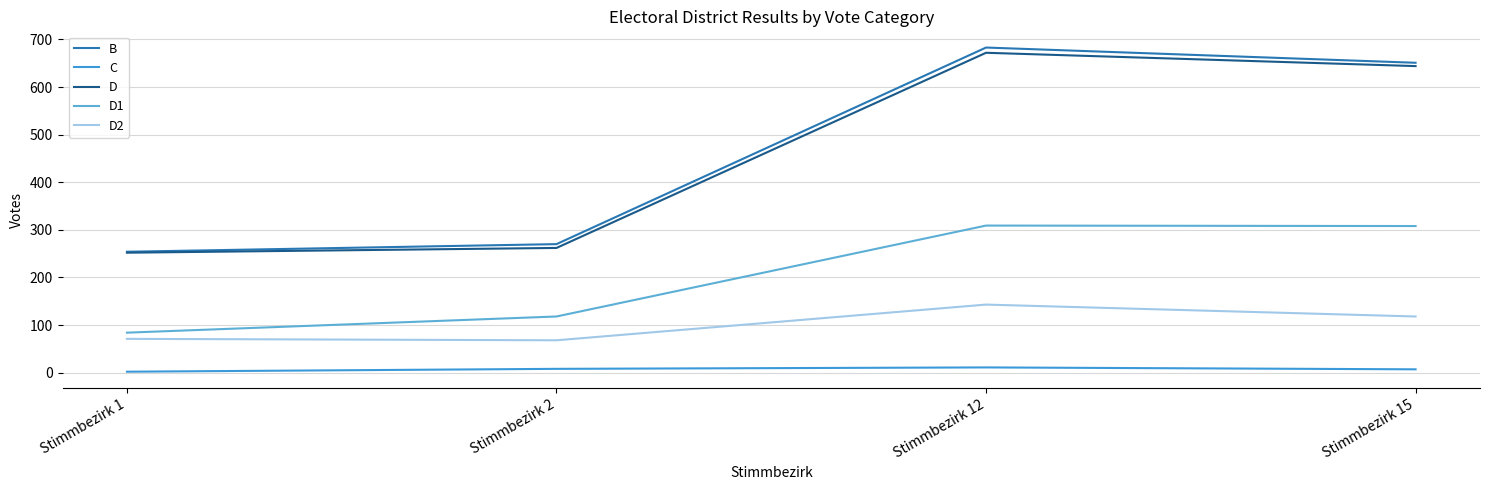

Which series has the largest range (max minus min)?

B